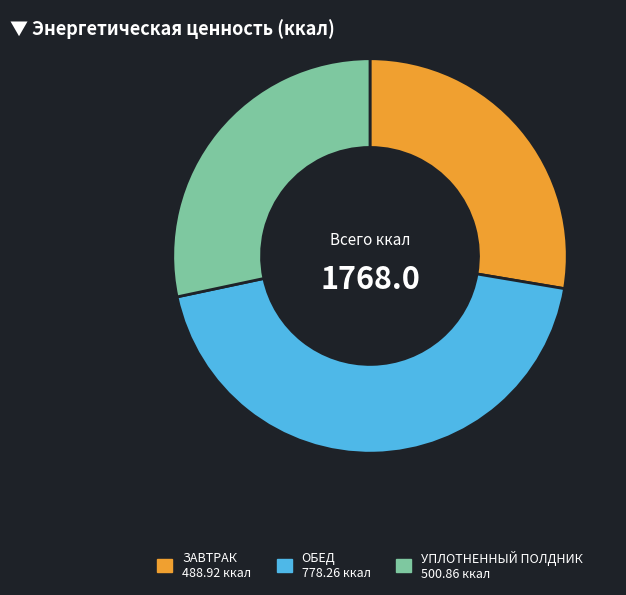

Is it true that ЗАВТРАК is 28% of the pie?

True